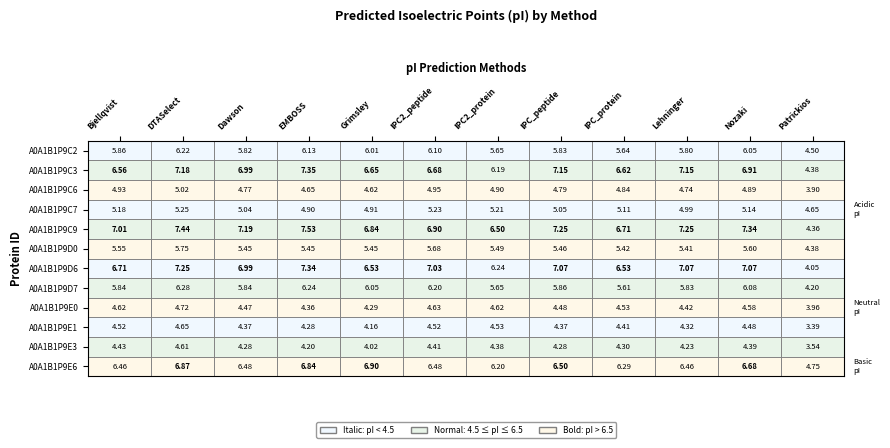

At how many categories does at least one series exceed 4?

12